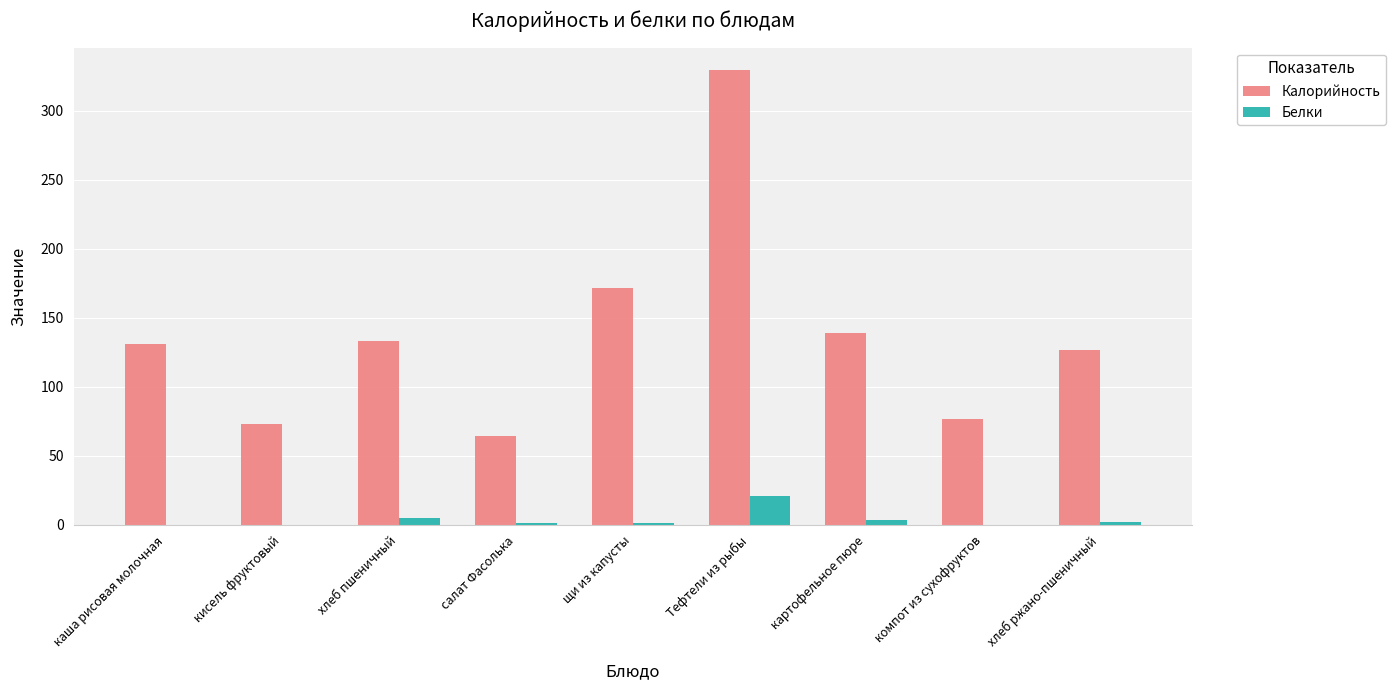

Which category has the highest value across all series?

Тефтели из рыбы